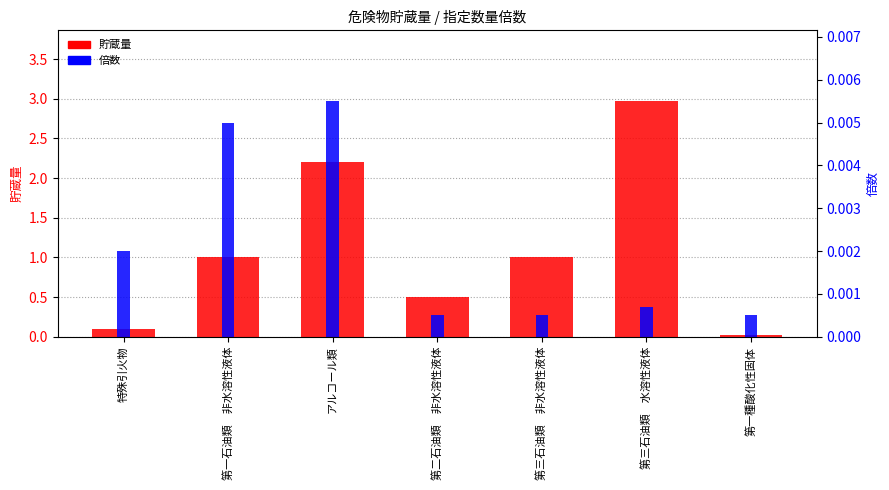

Reading left to right, extract all data points from this chart.

貯蔵量: 0.1	1.0	2.2	0.5	1.0	3.0	0.0
倍数: 0.0	0.0	0.0	0.0	0.0	0.0	0.0